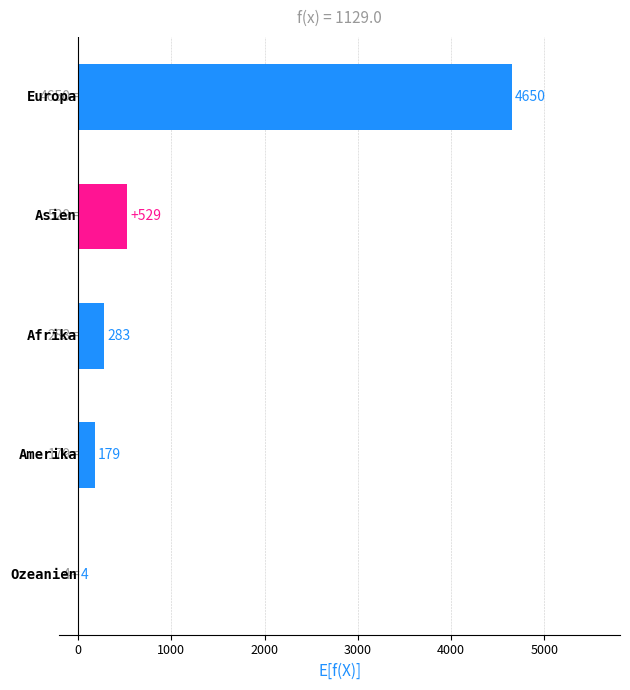

What is the sum of all values?

5645